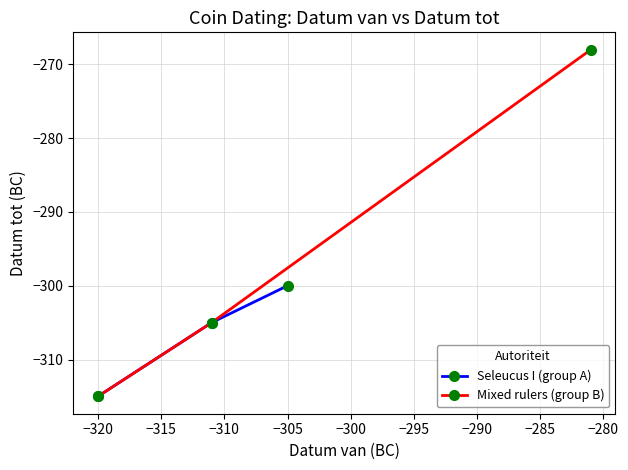

Does the chart have visible grid lines?

Yes